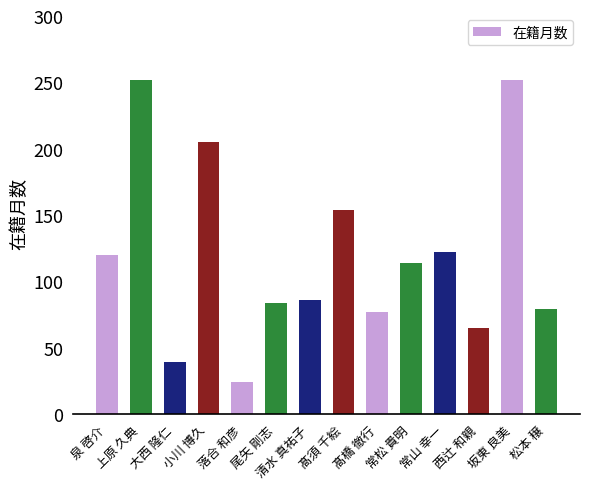

What is the maximum value shown in the chart?

252